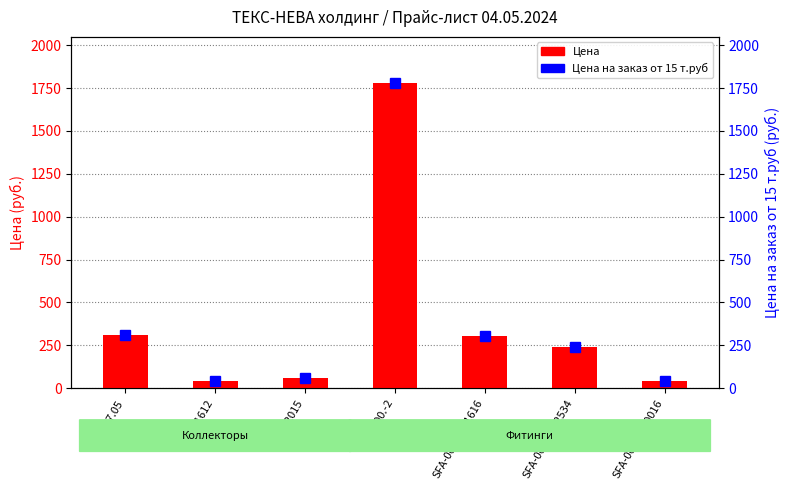

The value of Цена на заказ от 15 т.руб at 67822015 is 57.4. True or false?

True